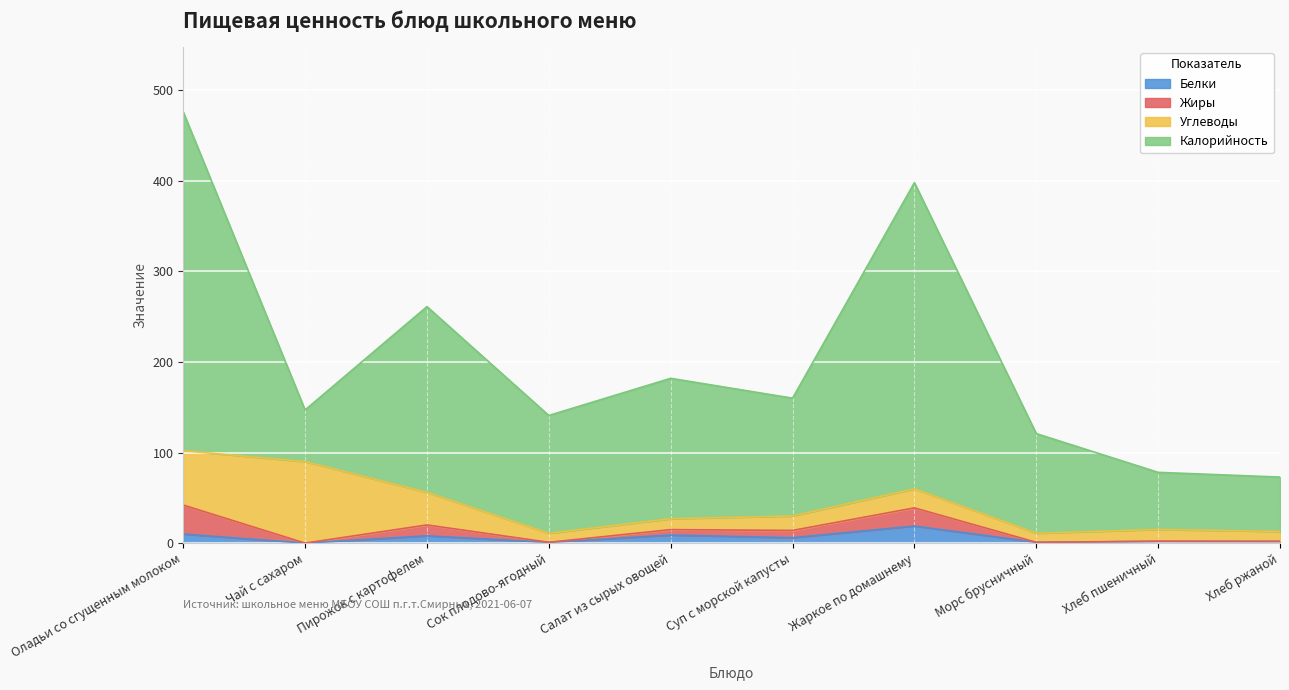

What is the value of the Белки point at the 10th from the left?

2.0